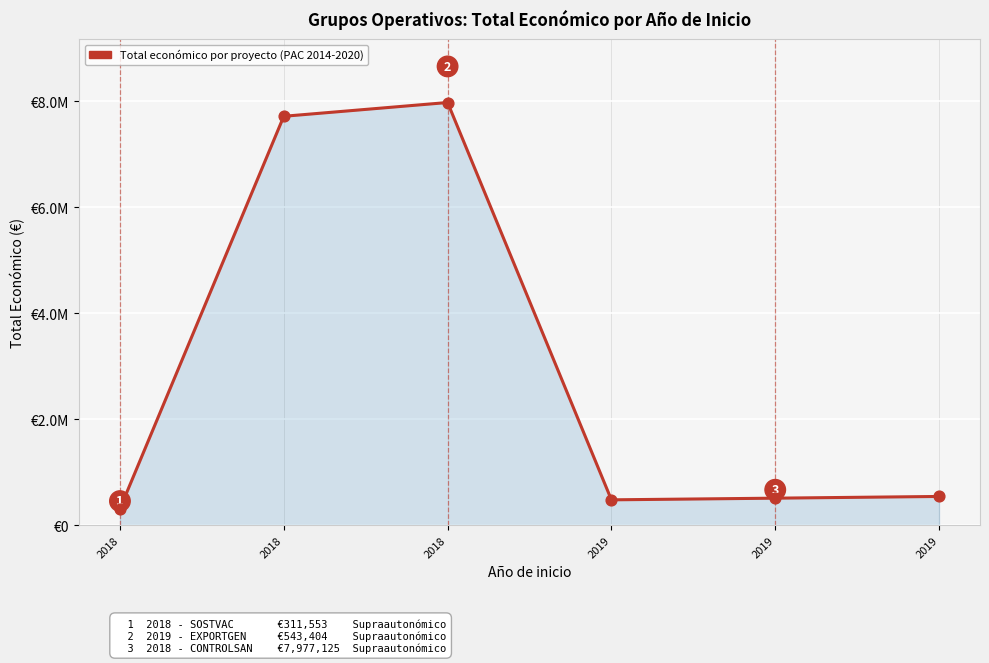

Between 2019 and 2018, which is larger?

2018